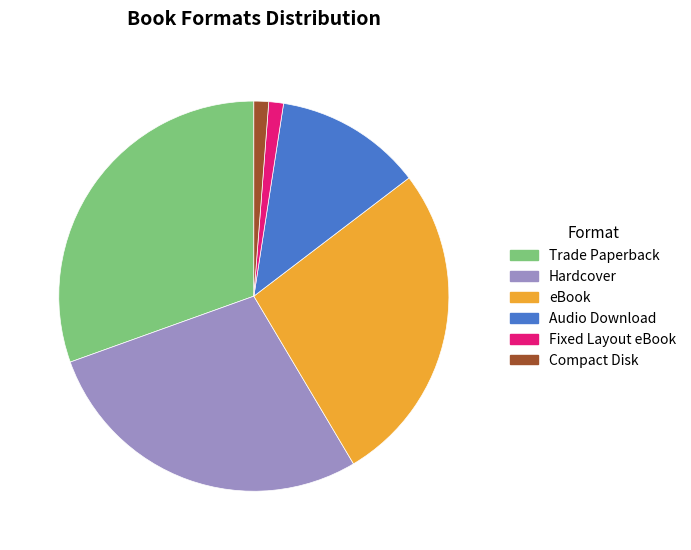

Combined, do Compact Disk and eBook account for over 50%?

No